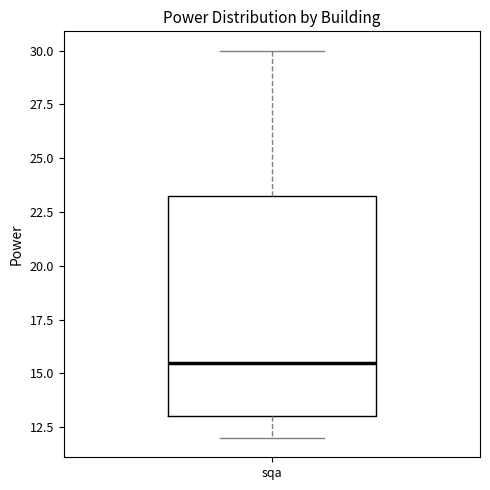

Where does the lower whisker of the box for sqa end on the y-axis? The values are not printed on the chart, so give them approximately, as read against the axis.

12.0